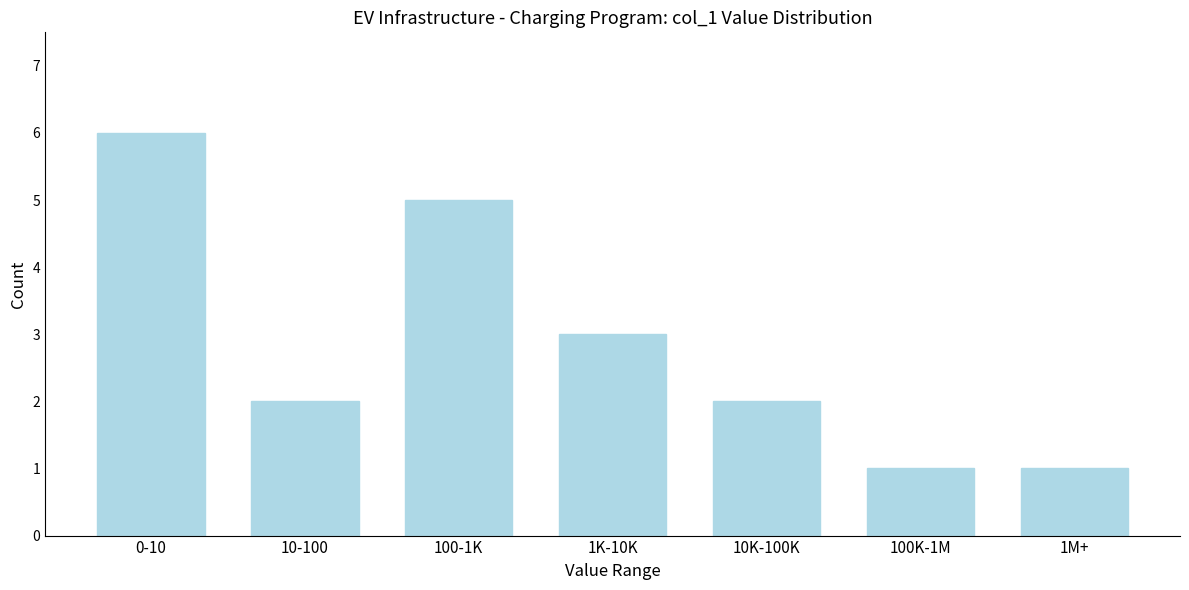

Reading right to left, what are all the values shown in this chart?

1	1	2	3	5	2	6